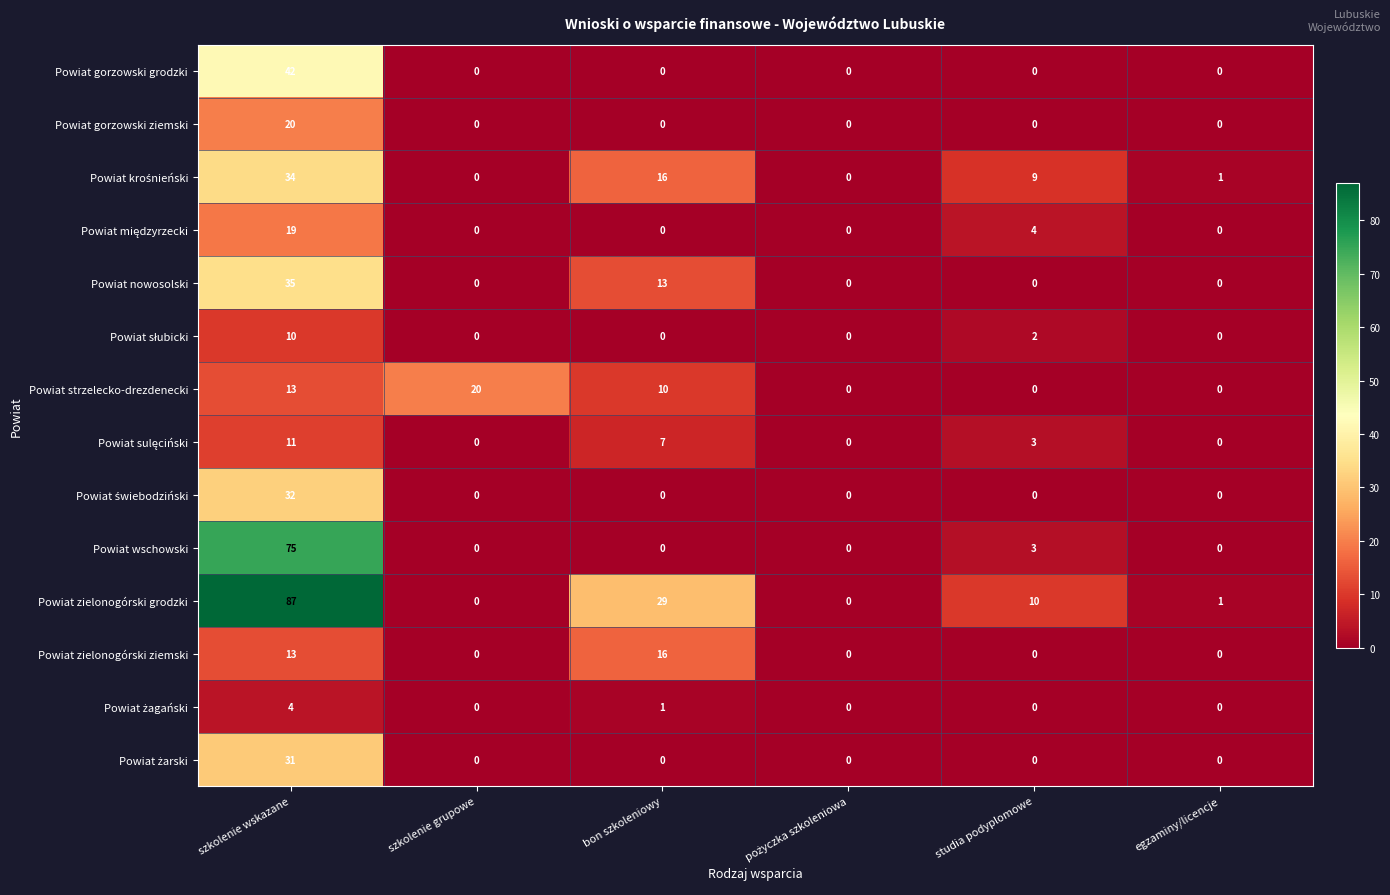

Which category has the highest value across all series?

szkolenie wskazane